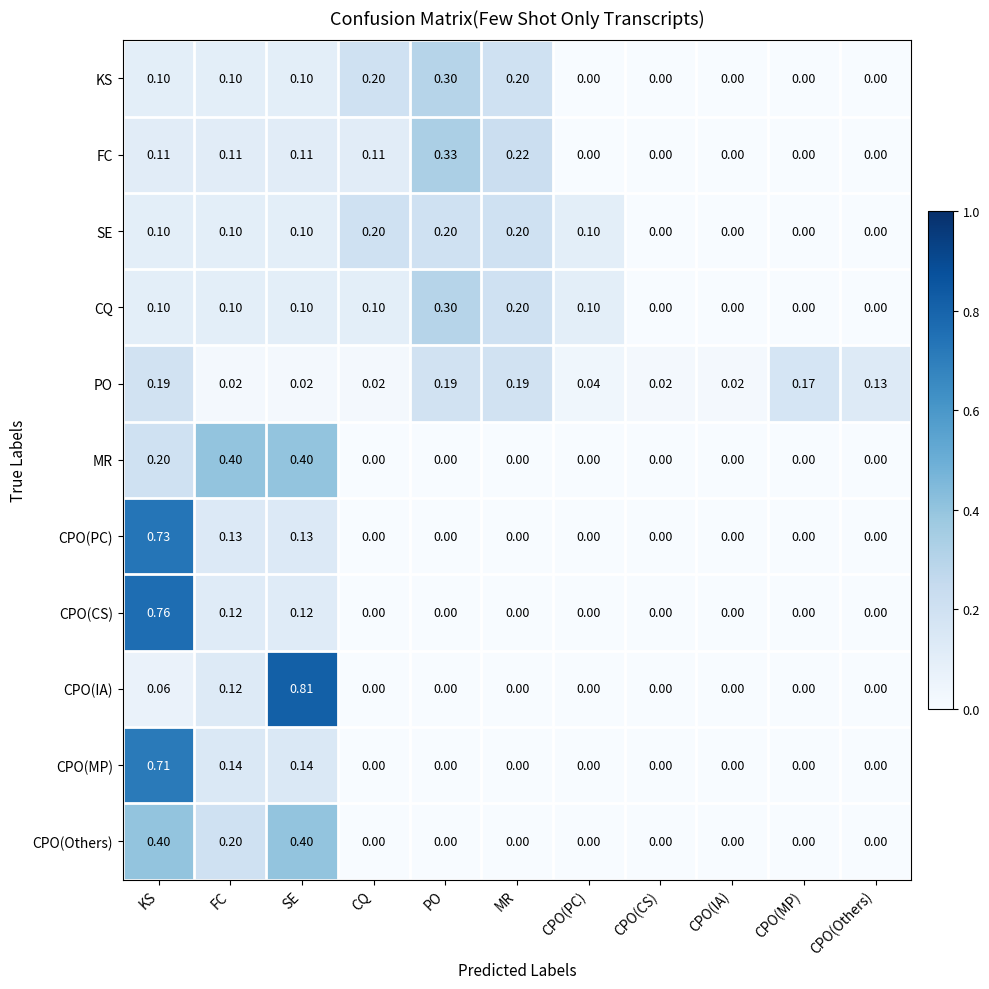

Which series changed the most between CPO(CS) and CPO(Others)?

PO